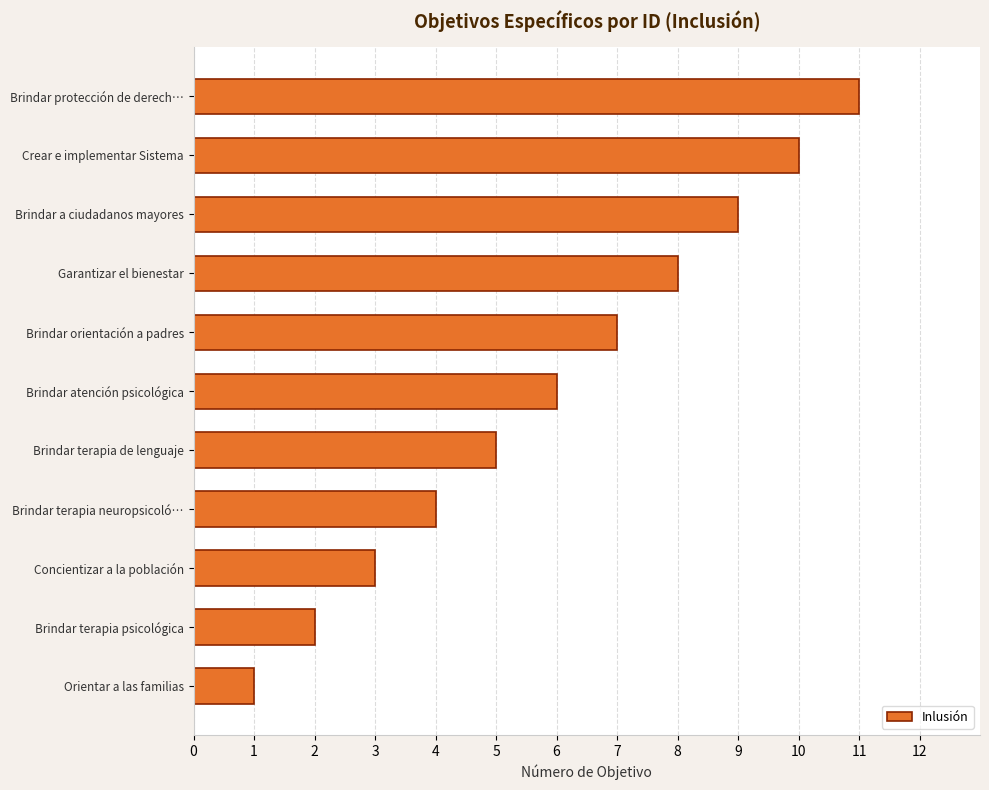

The value at Brindar orientación a padres is 7. True or false?

True